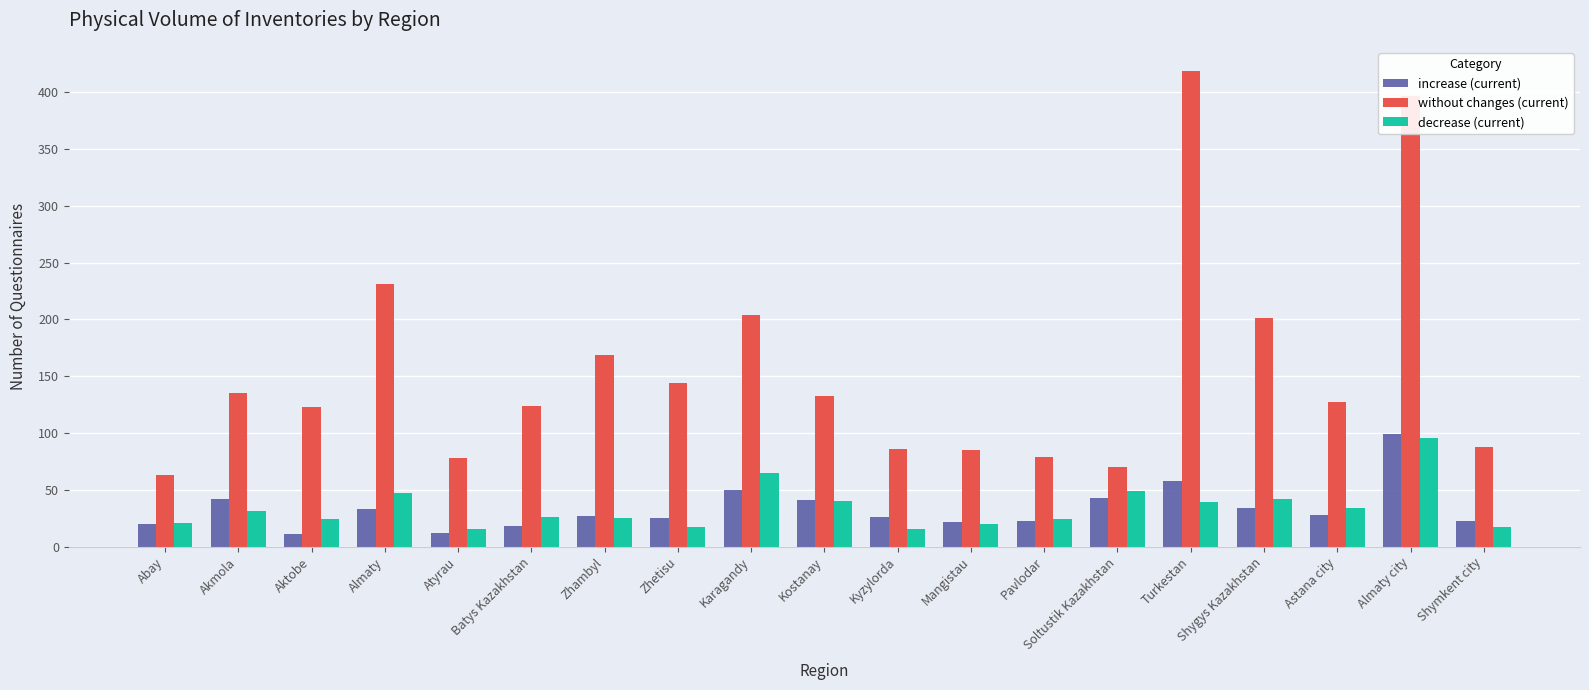

What is the label of the 17th bar from the left?

Astana city